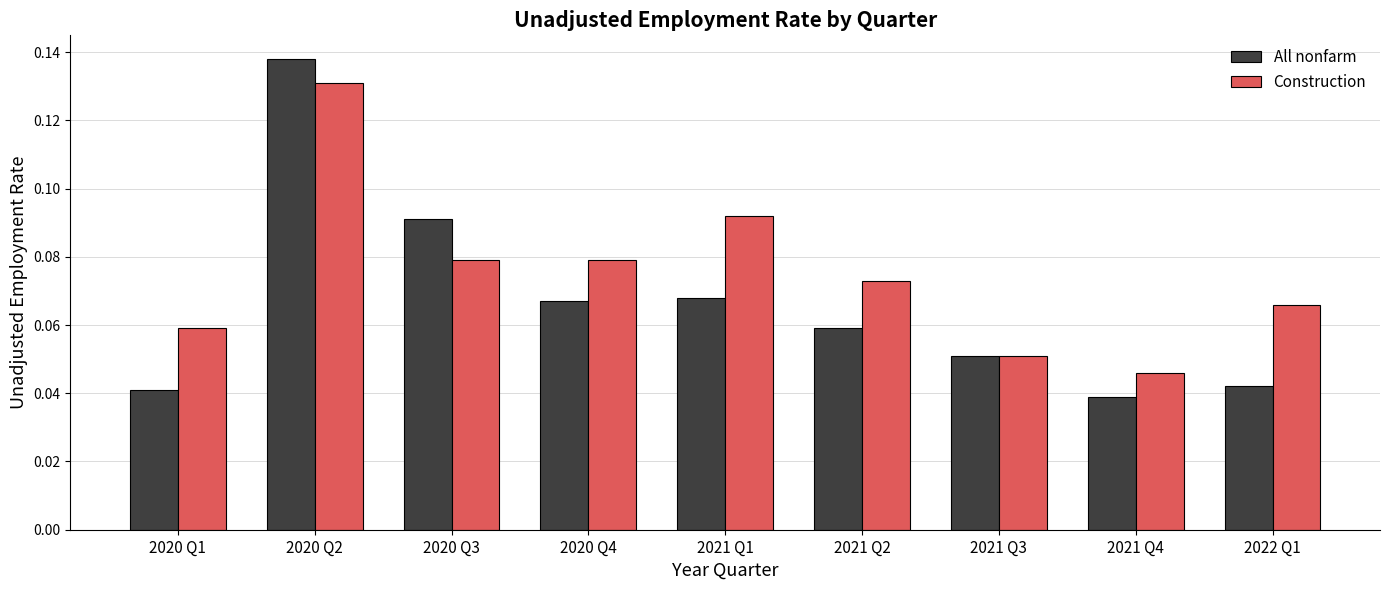

Count the All nonfarm values in the range 0 to 1.

9